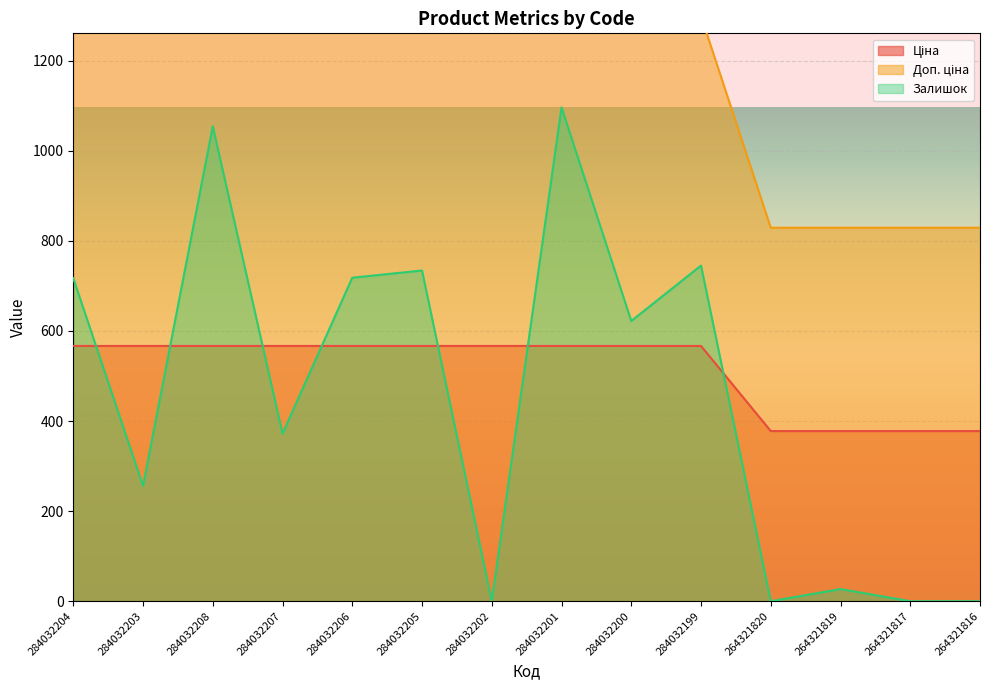

What is the label of the 6th point from the left?

284032205